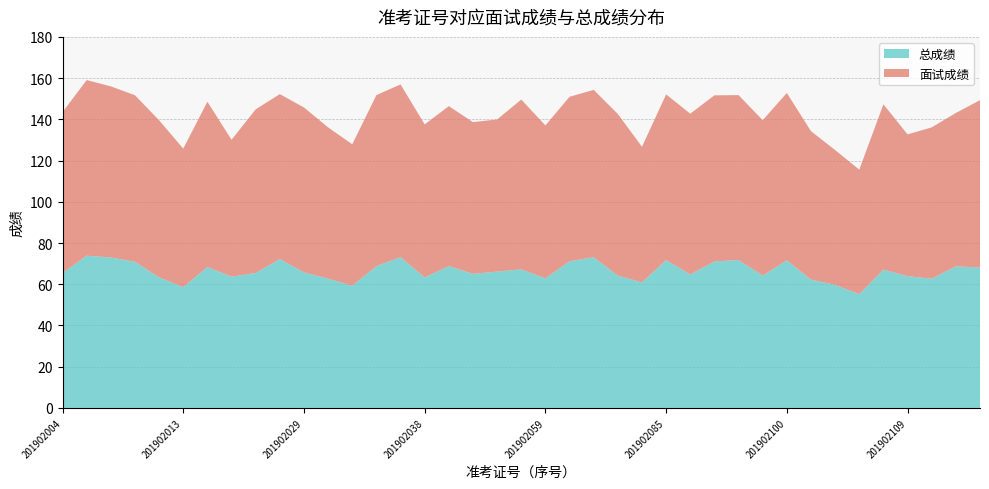

Reading left to right, list all the values displayed in this chart.

总成绩: 201902004=65.5	201902007=73.8	201902009=73.0	201902010=70.9	201902012=63.4	201902013=58.6	201902015=68.3	201902020=63.7	201902022=65.5	201902025=72.2	201902029=65.8	201902031=62.7	201902032=59.3	201902034=68.8	201902035=73.2	201902038=63.4	201902043=68.8	201902045=65.0	201902049=66.2	201902056=67.2	201902059=62.9	201902064=71.2	201902075=73.1	201902077=64.2	201902083=60.9	201902085=71.7	201902087=64.8	201902090=71.0	201902092=71.8	201902097=64.2	201902100=71.6	201902101=62.2	201902102=59.7	201902103=55.2	201902105=67.1	201902109=63.9	201902110=62.7	201902111=68.7	201902113=68.1
面试成绩: 201902004=78.0	201902007=85.2	201902009=83.0	201902010=80.8	201902012=76.2	201902013=67.2	201902015=80.2	201902020=66.4	201902022=79.4	201902025=80.0	201902029=80.0	201902031=73.4	201902032=68.6	201902034=83.0	201902035=83.8	201902038=74.2	201902043=77.6	201902045=73.6	201902049=73.8	201902056=82.4	201902059=74.2	201902064=79.8	201902075=81.2	201902077=78.4	201902083=65.8	201902085=80.4	201902087=78.0	201902090=80.6	201902092=80.0	201902097=75.4	201902100=81.2	201902101=72.0	201902102=65.4	201902103=60.4	201902105=80.2	201902109=68.8	201902110=73.4	201902111=74.4	201902113=81.2